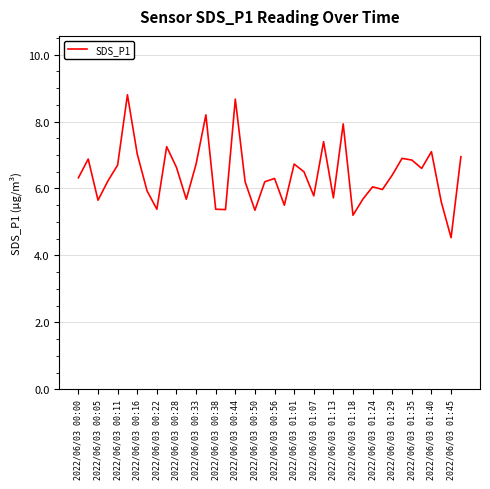

What is the greatest value displayed?

8.8